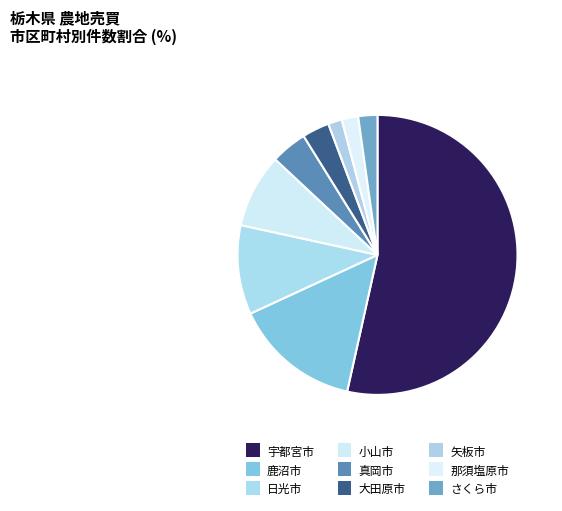

How many slices are in this pie chart?

9